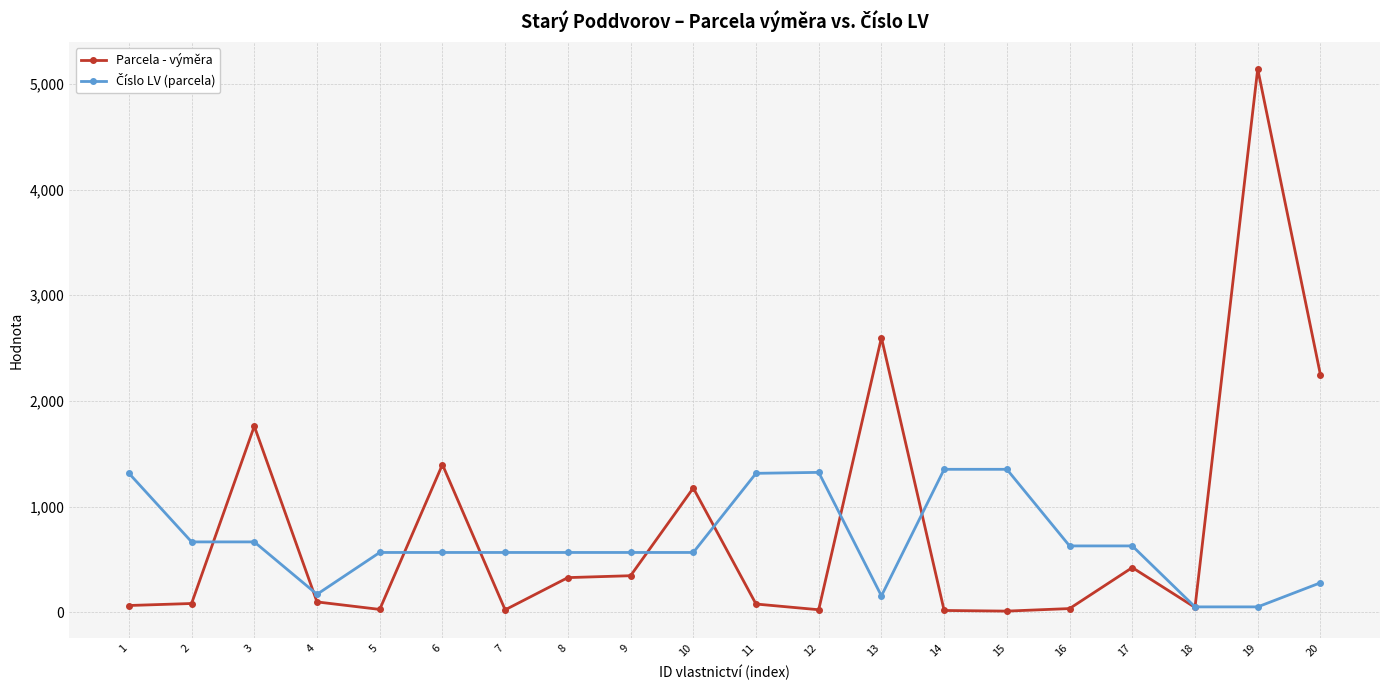

Count the number of categories in the chart.

20